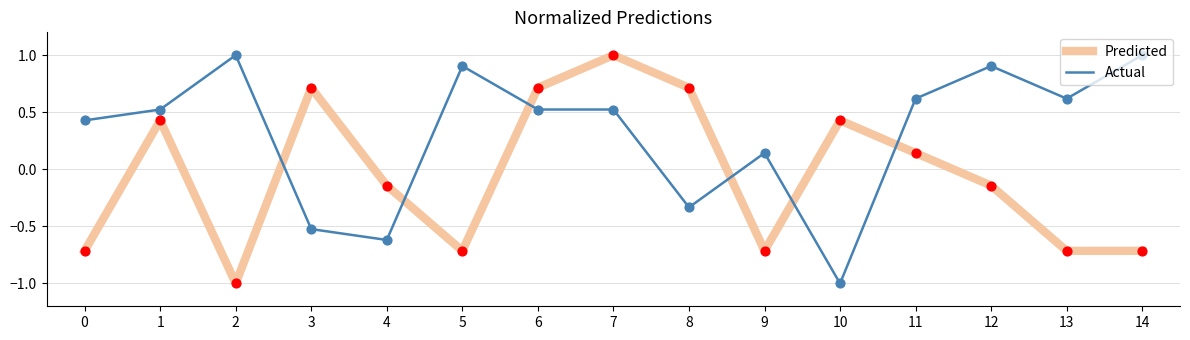

What is the spread (max minus min) of values at 2?

2.0